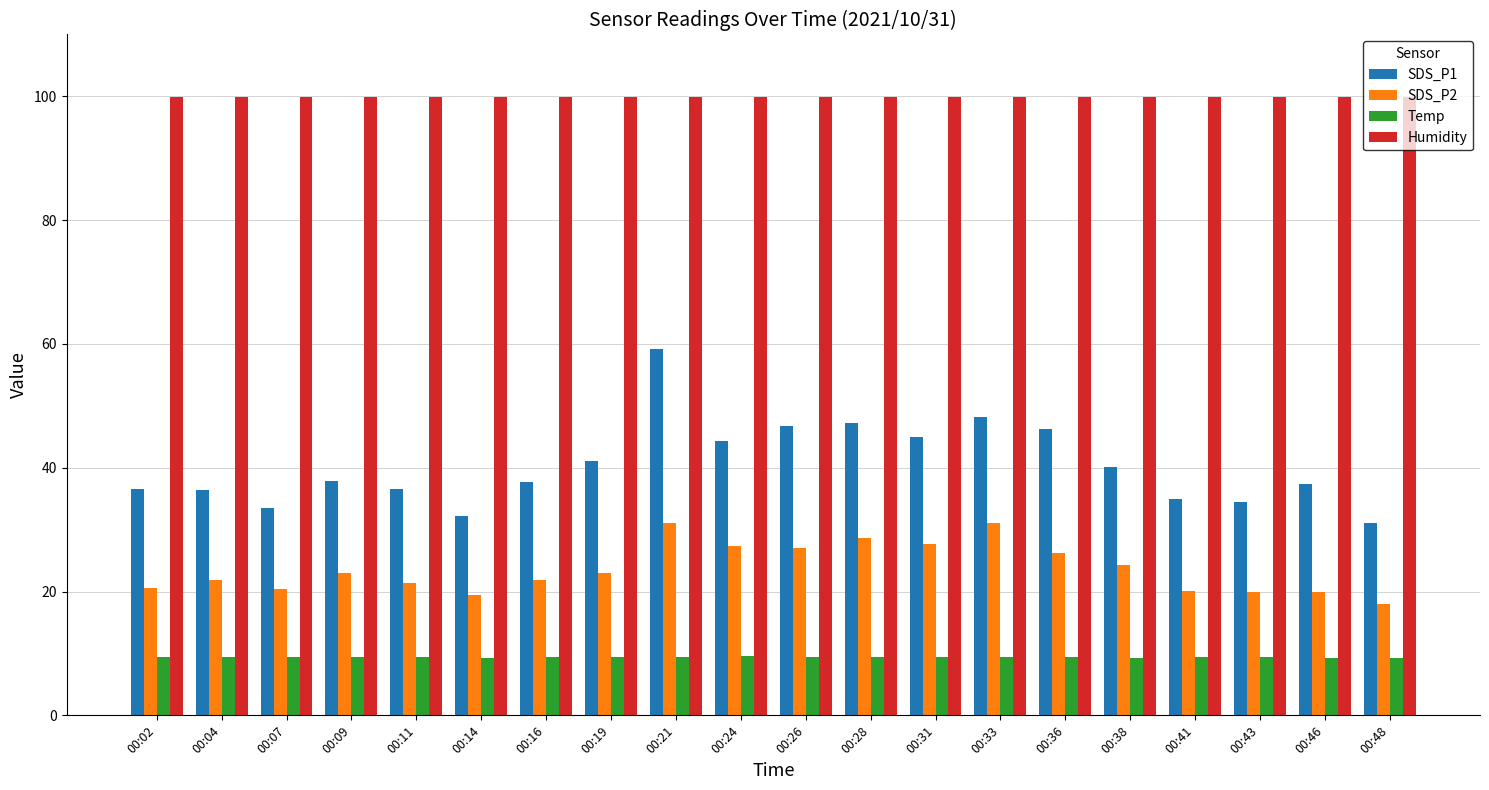

True or false: SDS_P1 has a value of 36.4 at 00:04.

True